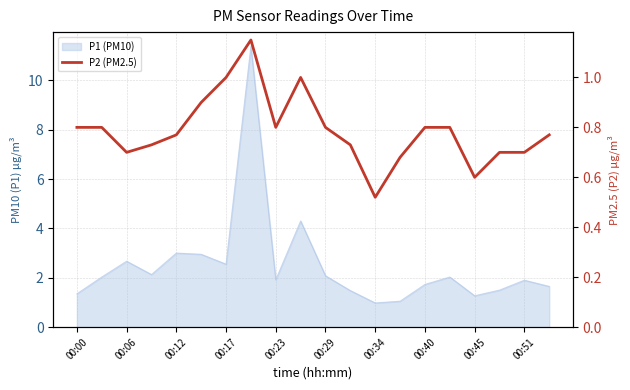

The value at 17 is 0.3. True or false?

False